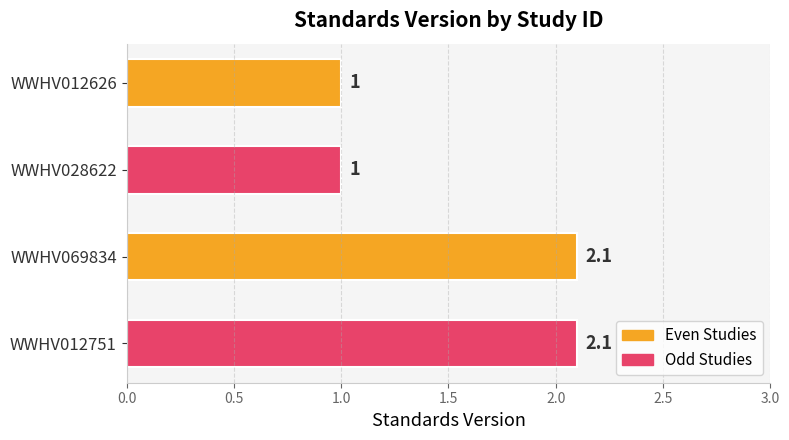

What is the minimum value shown in the chart?

1.0